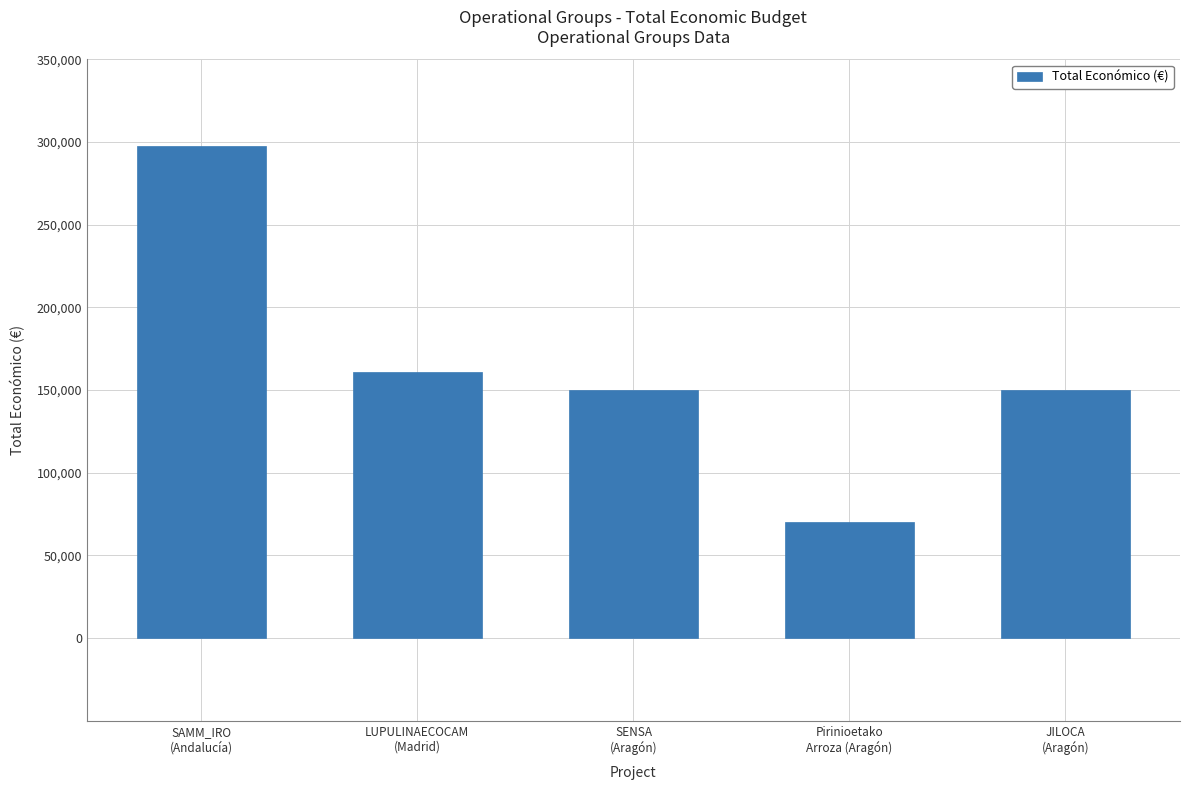

Between SENSA
(Aragón) and SAMM_IRO
(Andalucía), which is larger?

SAMM_IRO
(Andalucía)